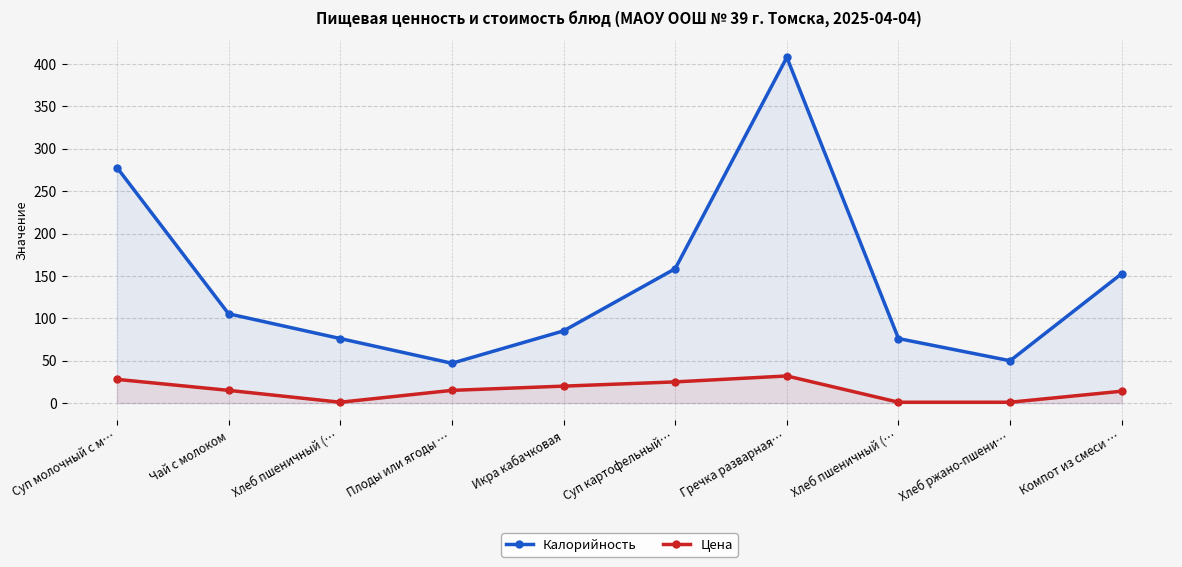

What is the greatest value displayed?

408.0